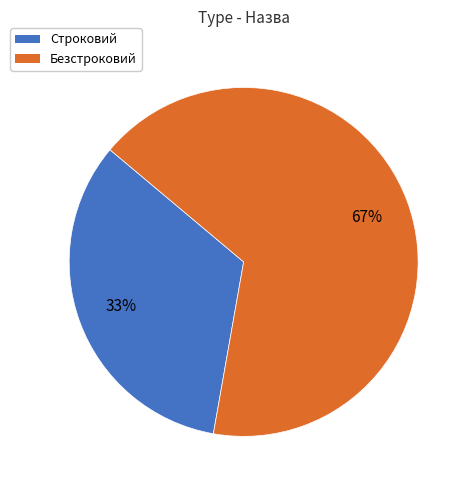

Is the sum of Безстроковий and Строковий greater than half?

Yes